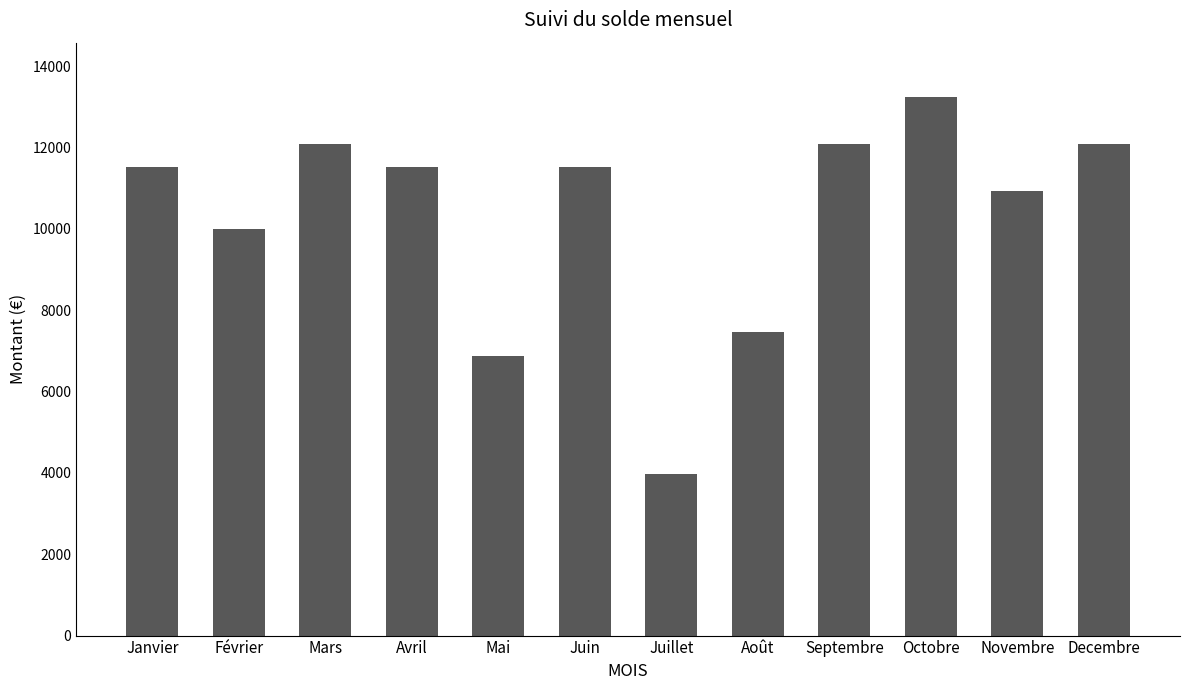

Between Decembre and Janvier, which is larger?

Decembre